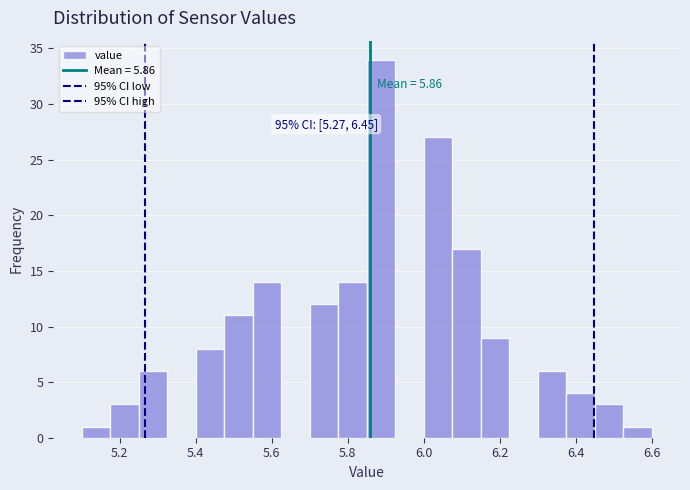

Read against the x-axis, roughly where is the centre of the tallest bar?

5.88